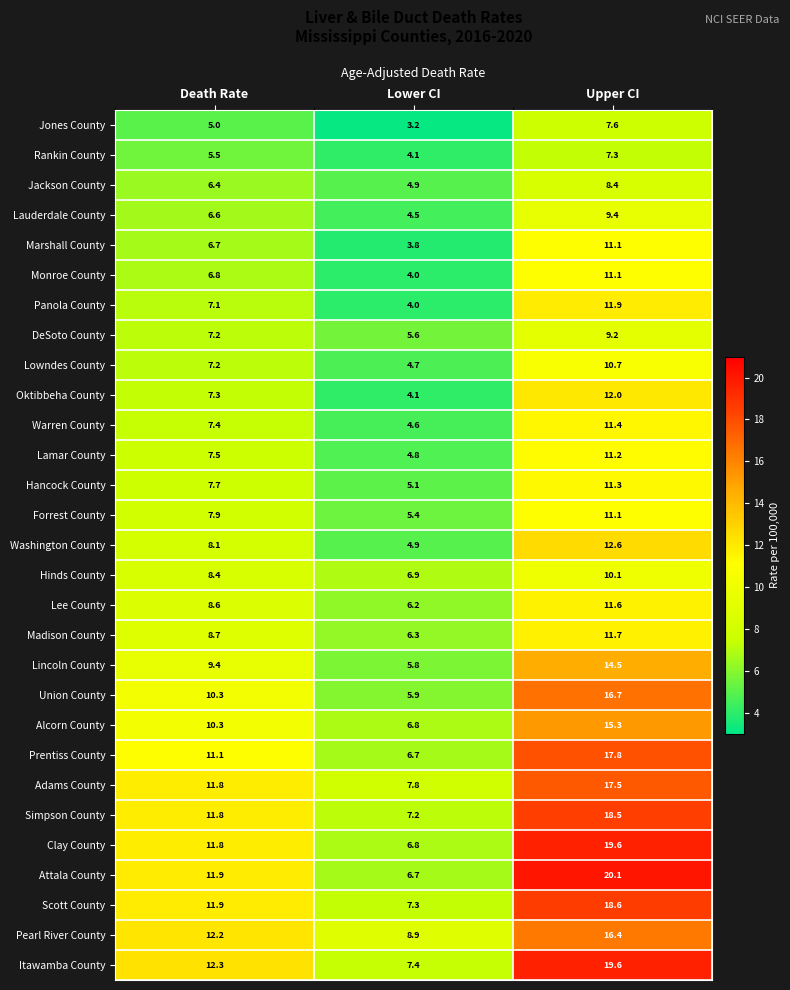

At which label does Lowndes County first exceed 7?

Death Rate